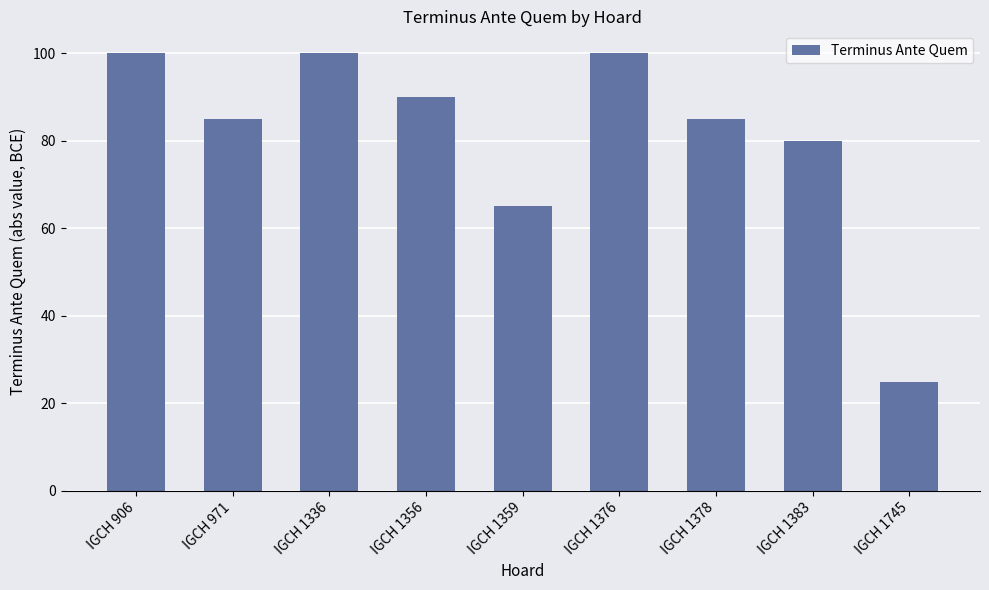

What is the difference between the values at IGCH 1356 and IGCH 1376?

10